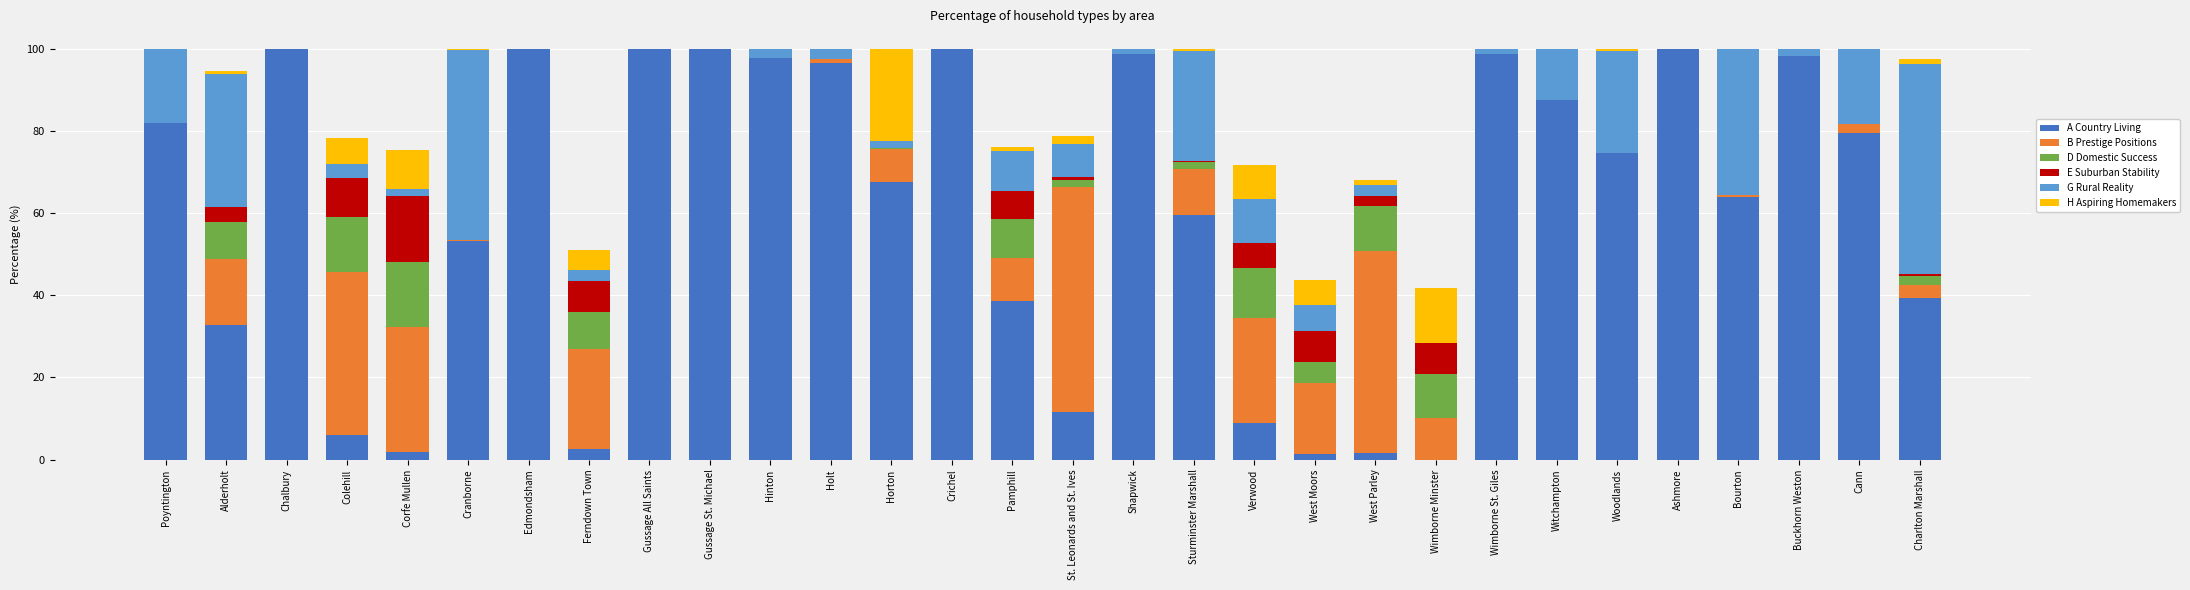

How many series are shown in this chart?

6